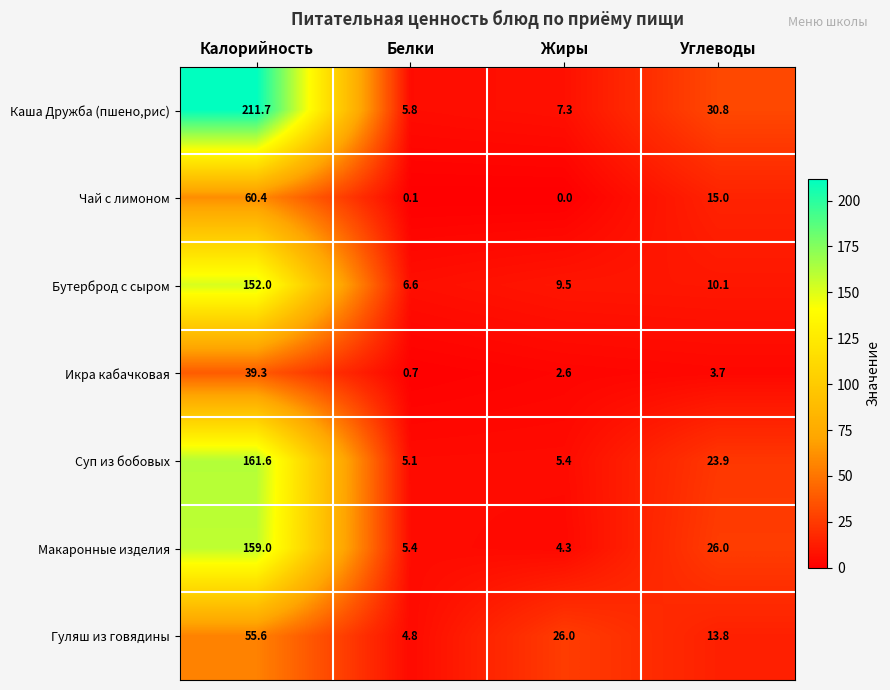

Is it true that Каша Дружба (пшено,рис) equals 9.2 at Углеводы?

False